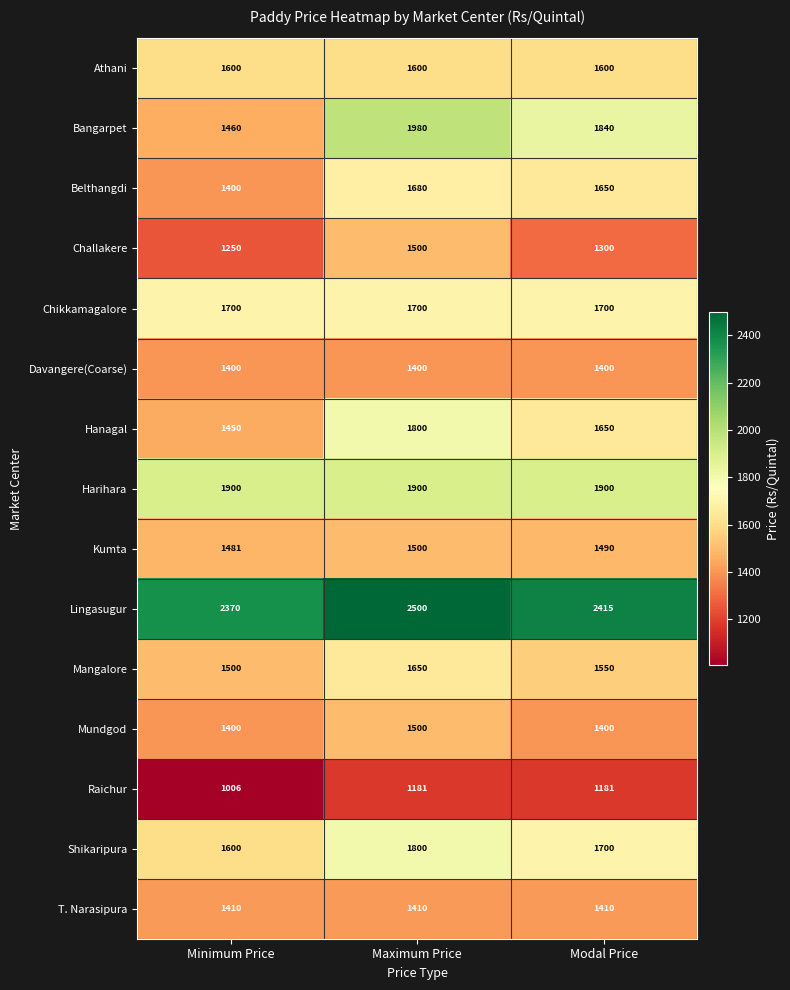

At how many categories does at least one series exceed 1679?

3